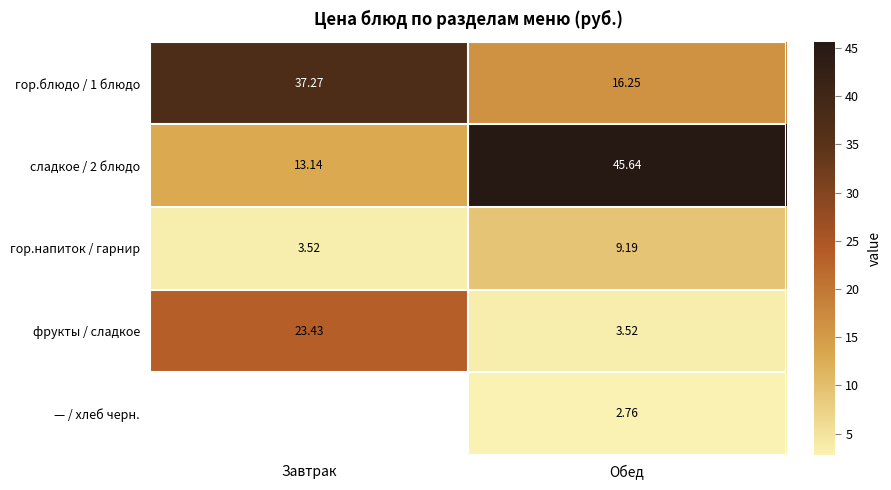

At which label is фрукты / сладкое closest to 13?

Обед